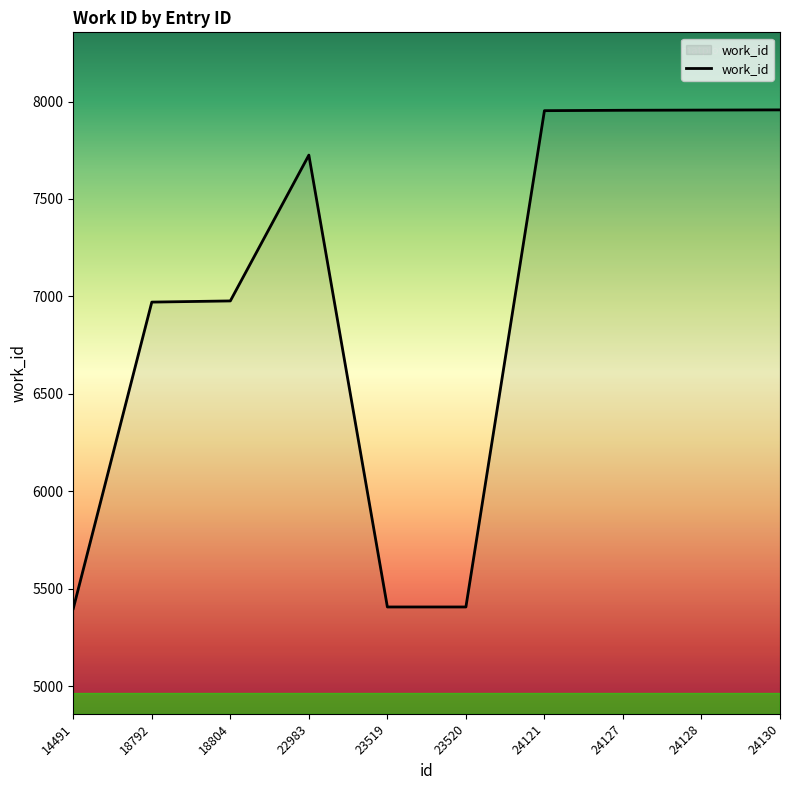

What is the greatest value displayed?

7957